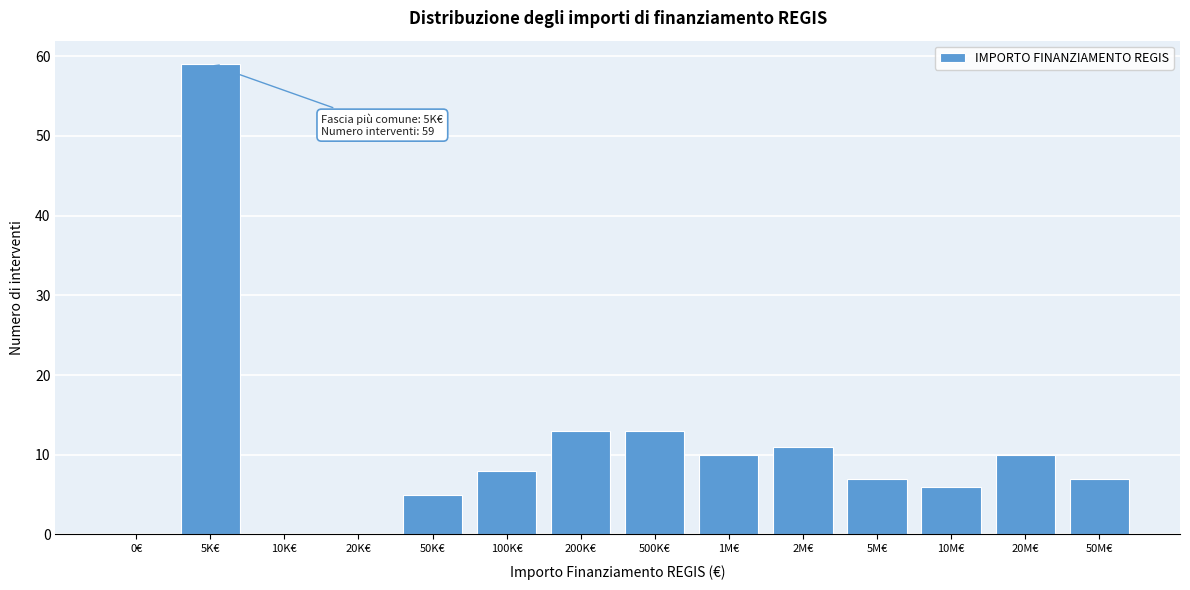

Reading left to right, list all the values displayed in this chart.

0€=0	5K€=59	10K€=0	20K€=0	50K€=5	100K€=8	200K€=13	500K€=13	1M€=10	2M€=11	5M€=7	10M€=6	20M€=10	50M€=7